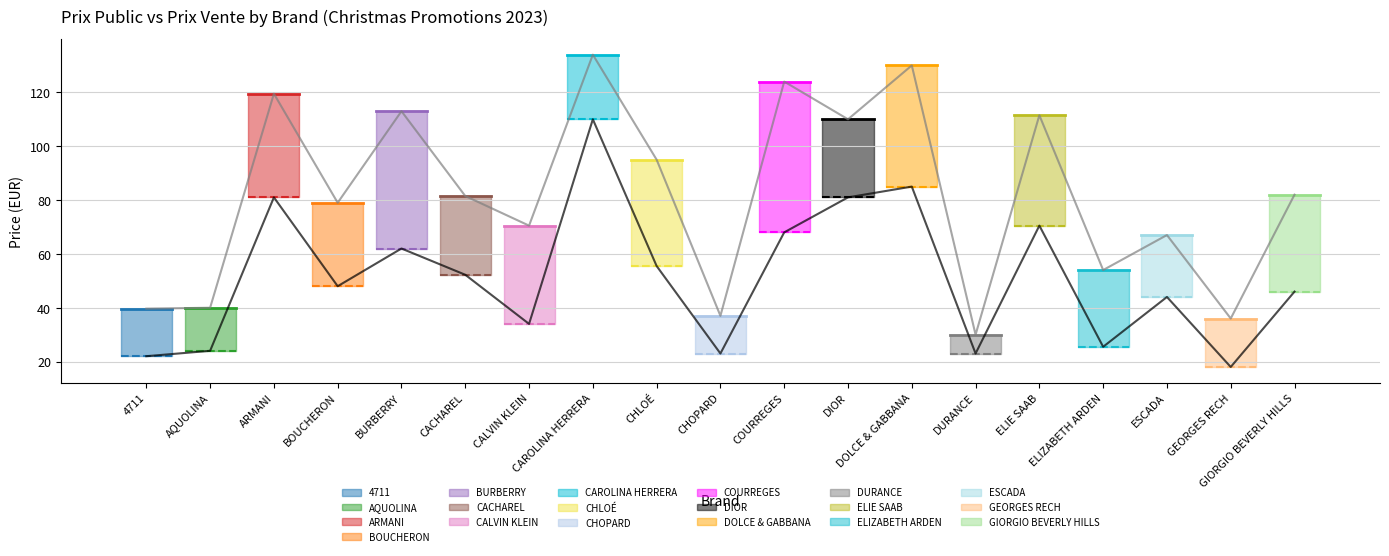

Which category has the lowest value in the Prix public avg series?

DURANCE